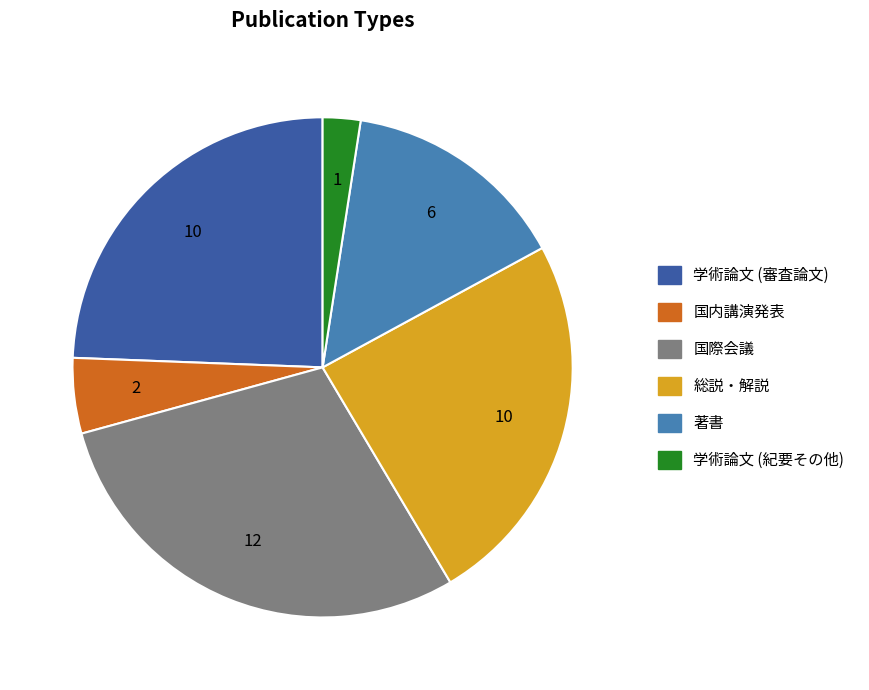

How many segments does this pie chart have?

6